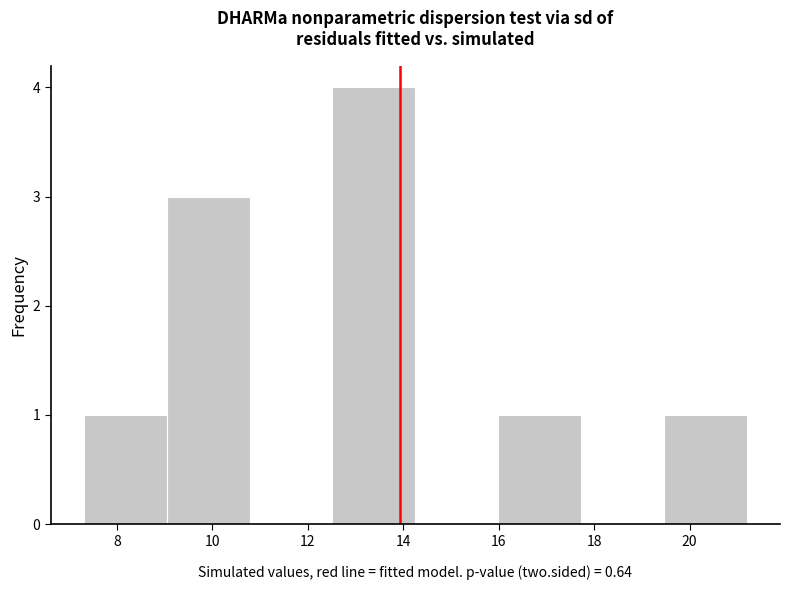

Reading left to right, list every bar in this chart as the range it spans on the x-axis followed by its height. Neither the bar edges nor the heights are printed on the chart, so give them approximately, as read against the axes.

7.4 to 9.0: 1
9.0 to 10.8: 3
10.8 to 12.6: 0
12.6 to 14.2: 4
14.2 to 16.0: 0
16.0 to 17.8: 1
17.8 to 19.4: 0
19.4 to 21.2: 1